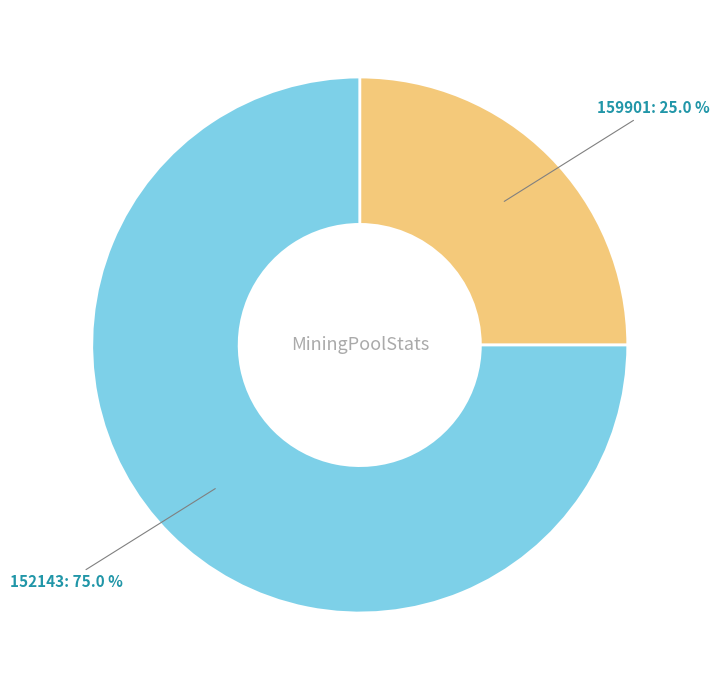

Approximately how many times larger is the value at 152143 compared to 159901?

3.0